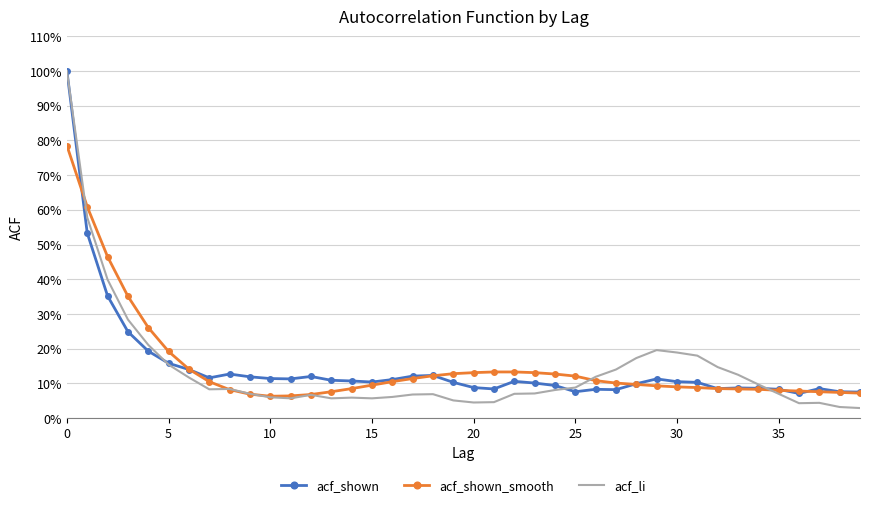

What are all the series names shown in the legend?

acf_shown, acf_shown_smooth, acf_li